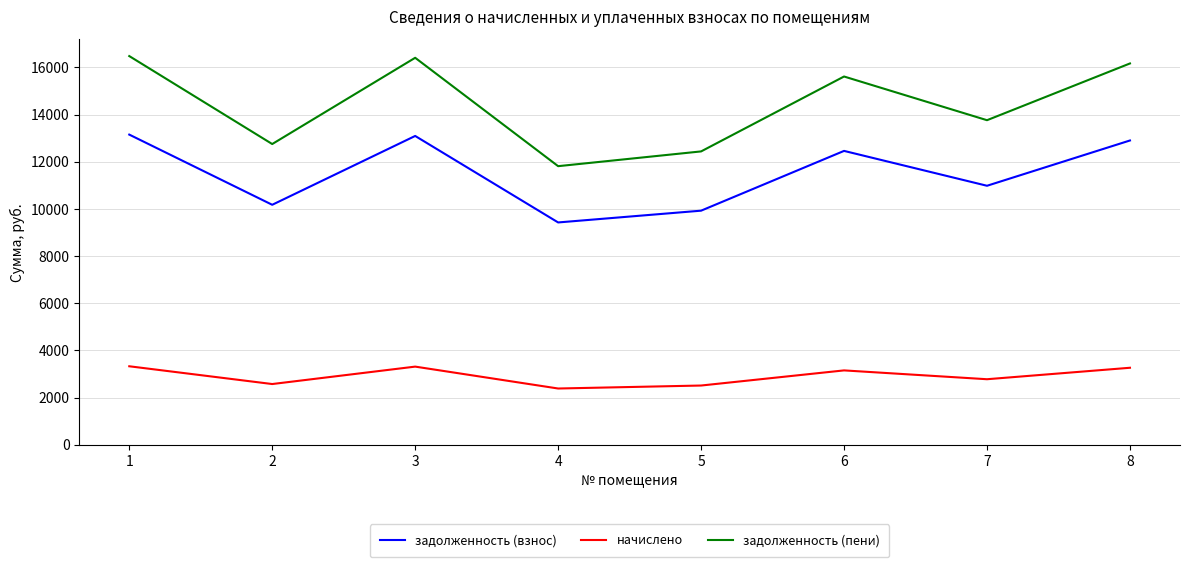

True or false: задолженность (взнос) and задолженность (пени) cross at least once.

False